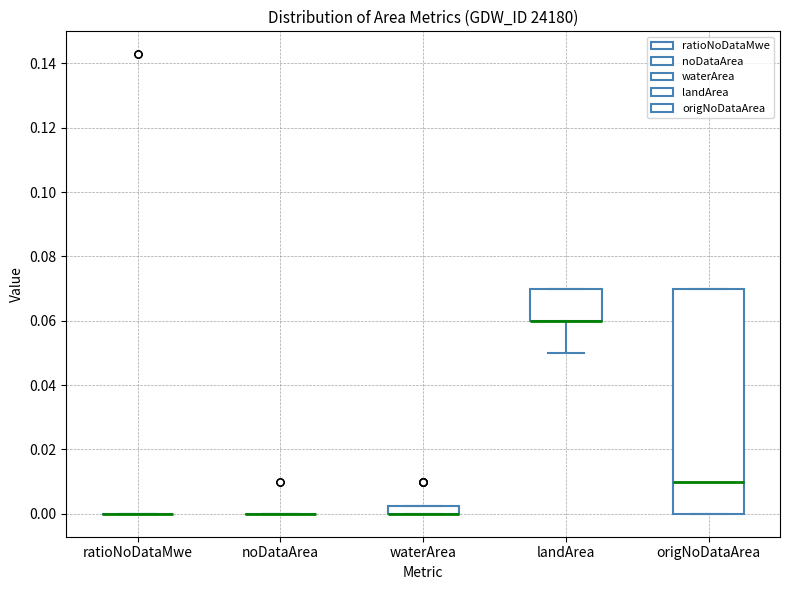

Which box is the tallest, from its lower edge to its upper edge?

origNoDataArea